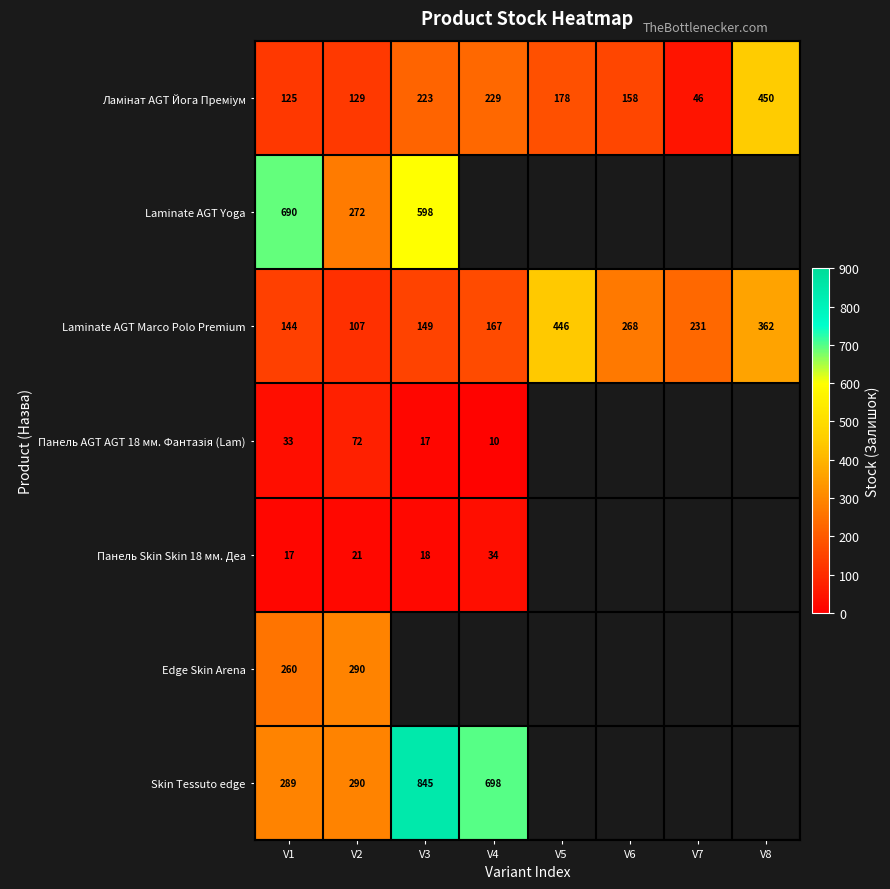

What is the spread (max minus min) of values at V1?

673